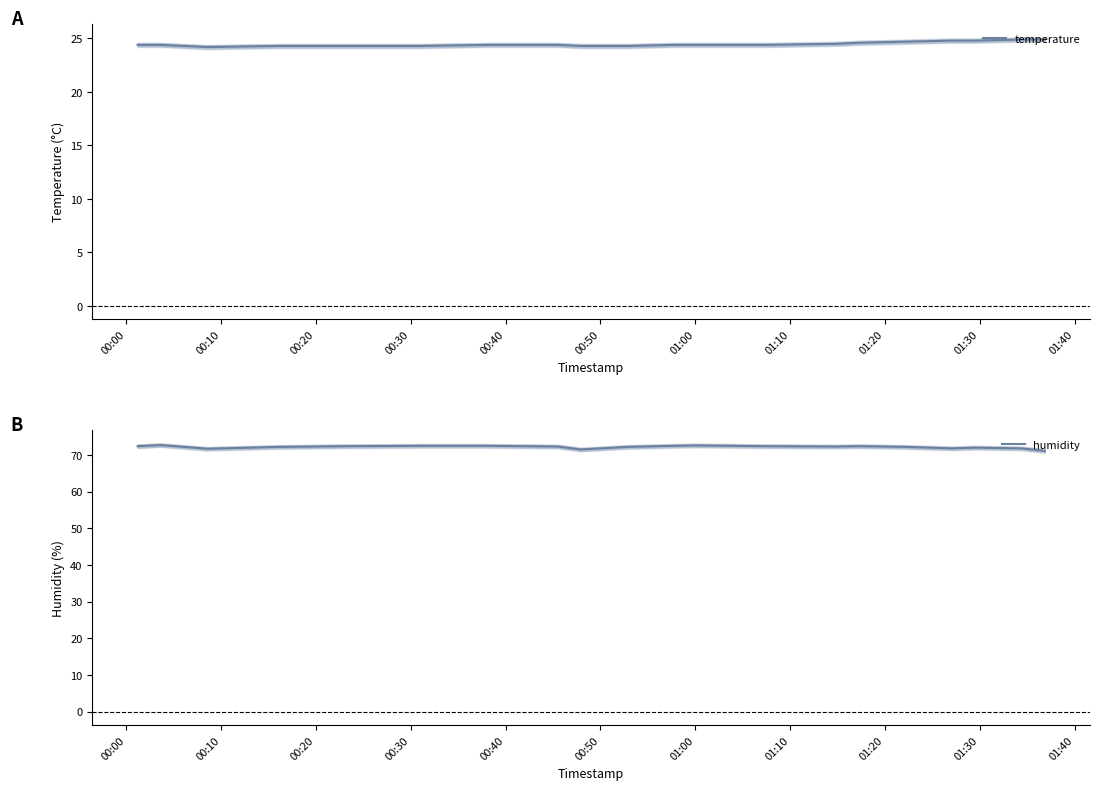

What is the minimum value for temperature?

24.2